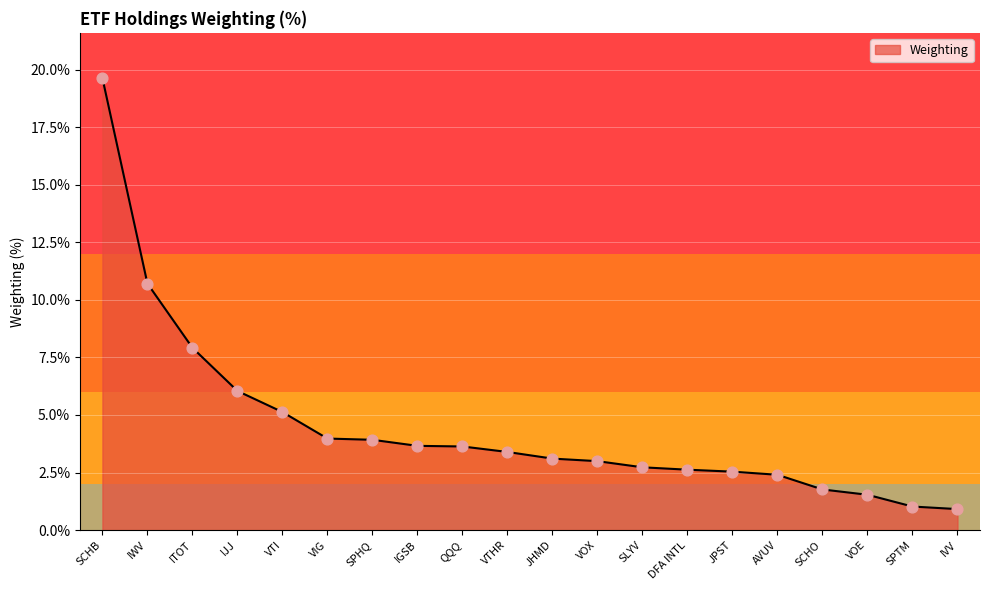

What is the ratio of the value at QQQ to the value at DFA INTL?

1.4